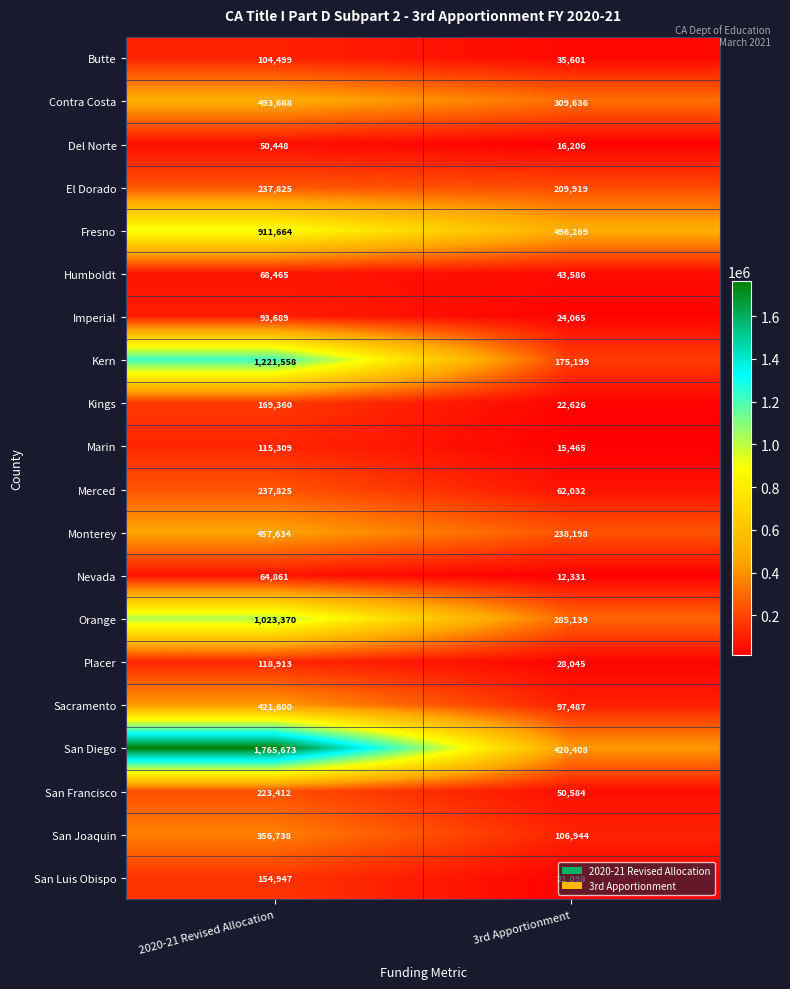

What is the spread (max minus min) of values at 3rd Apportionment?

483938